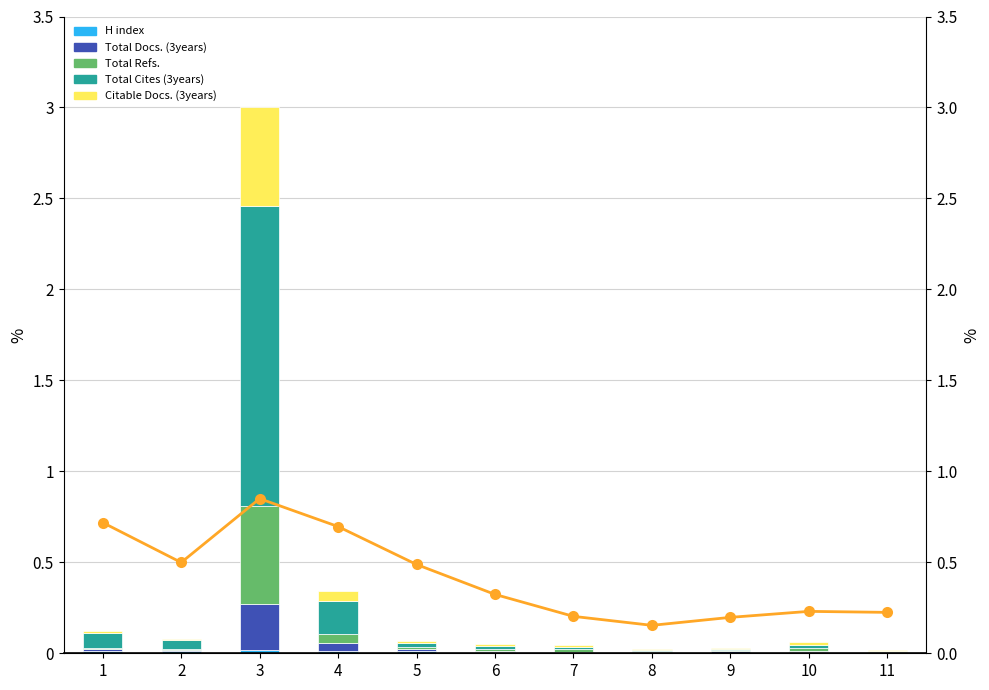

What is the total value across all series at 8?

0.2